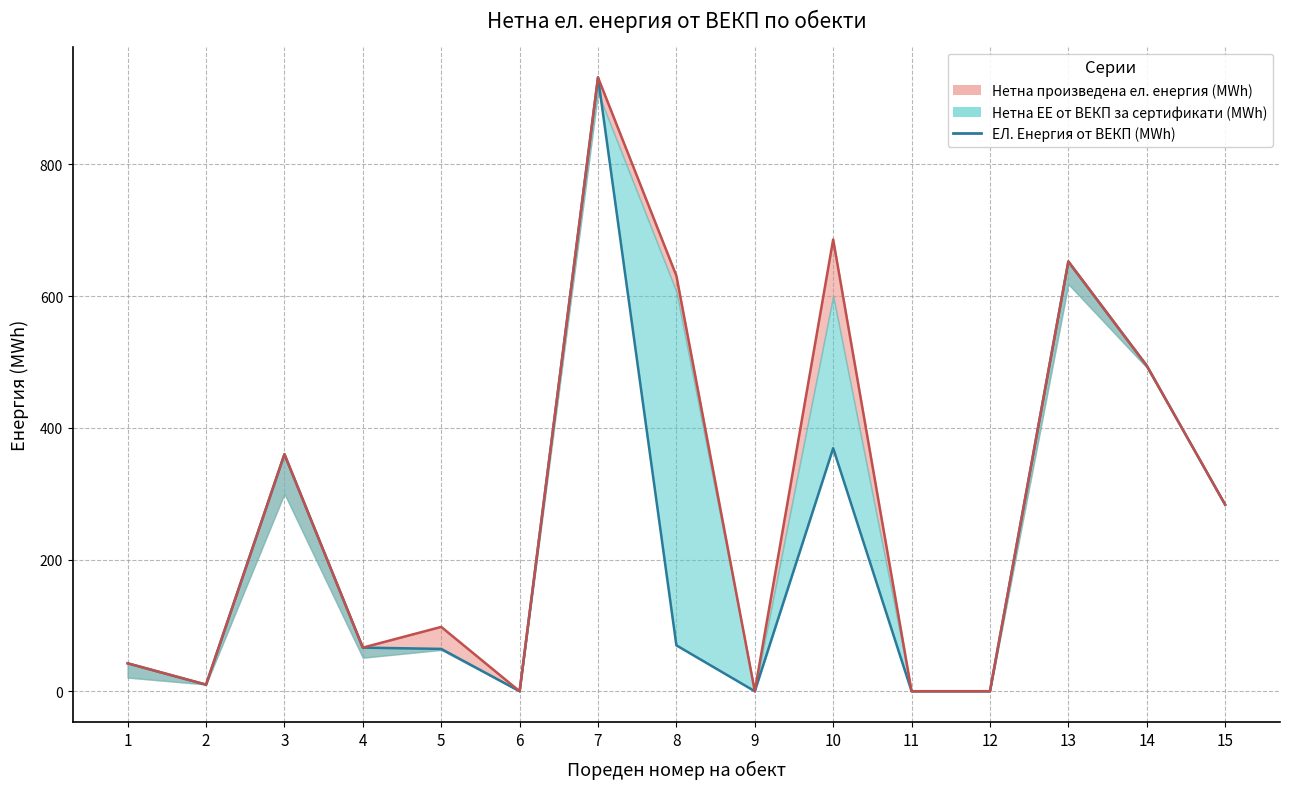

True or false: ЕЛ. Енергия от ВЕКП (MWh) and Нетна произведена ел. енергия (MWh) (медиана) cross at least once.

False